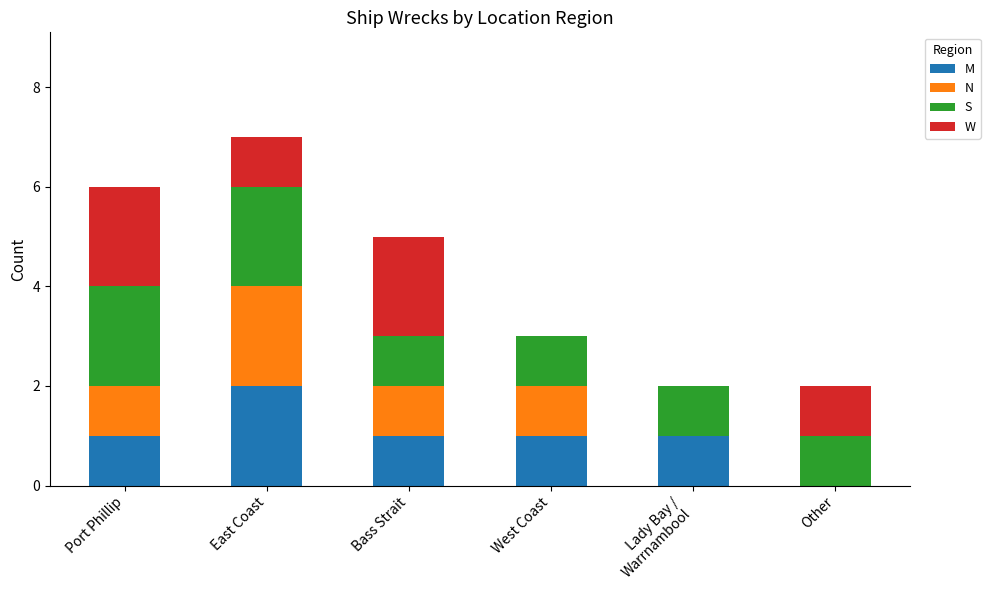

At which category is the sum across all series the highest?

East Coast